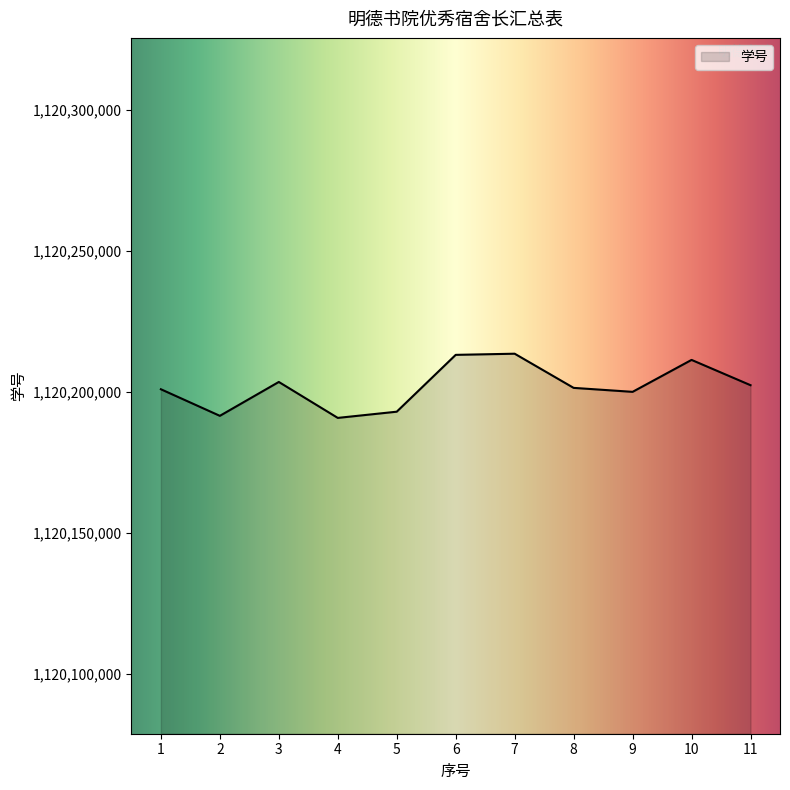

What is the smallest value displayed?

1120190765